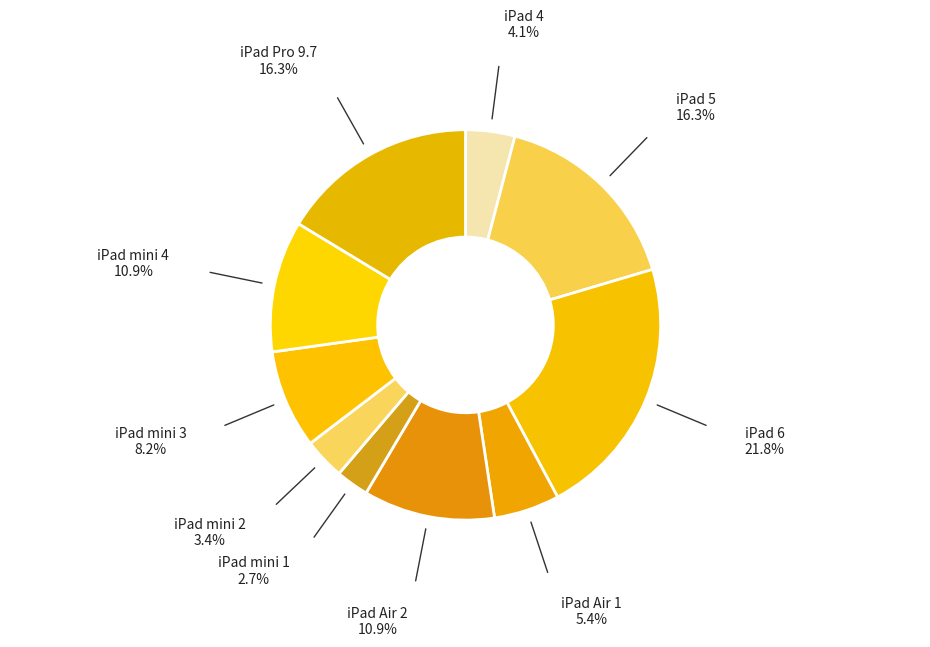

Combined, do iPad mini 4 and iPad Air 1 account for over 50%?

No